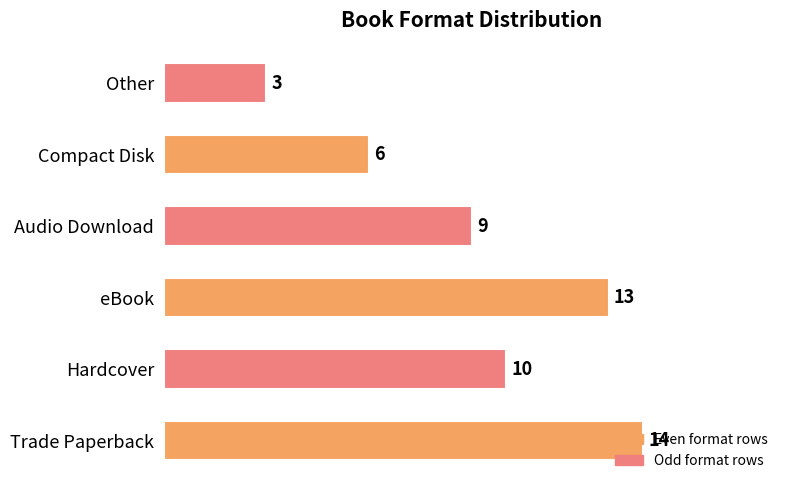

How many distinct data groups are displayed?

1